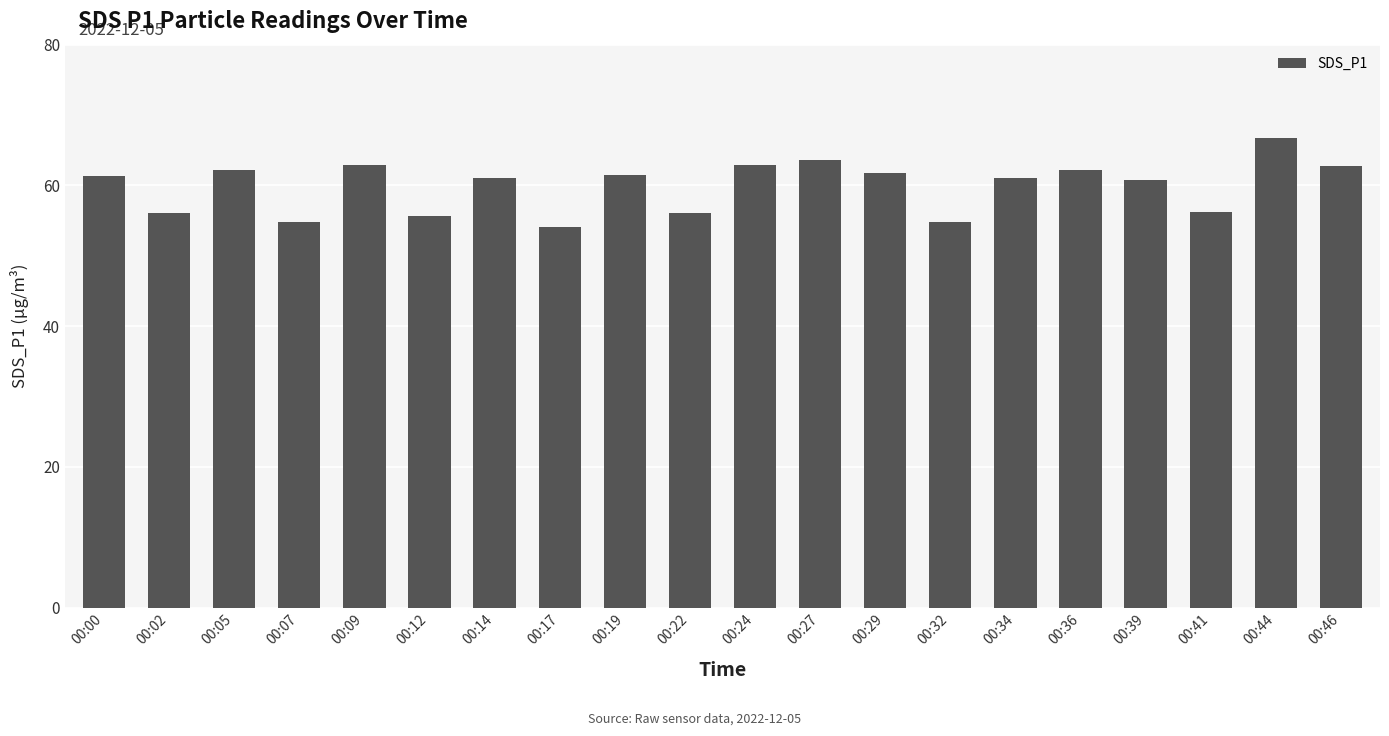

Which has a higher value, 00:44 or 00:17?

00:44